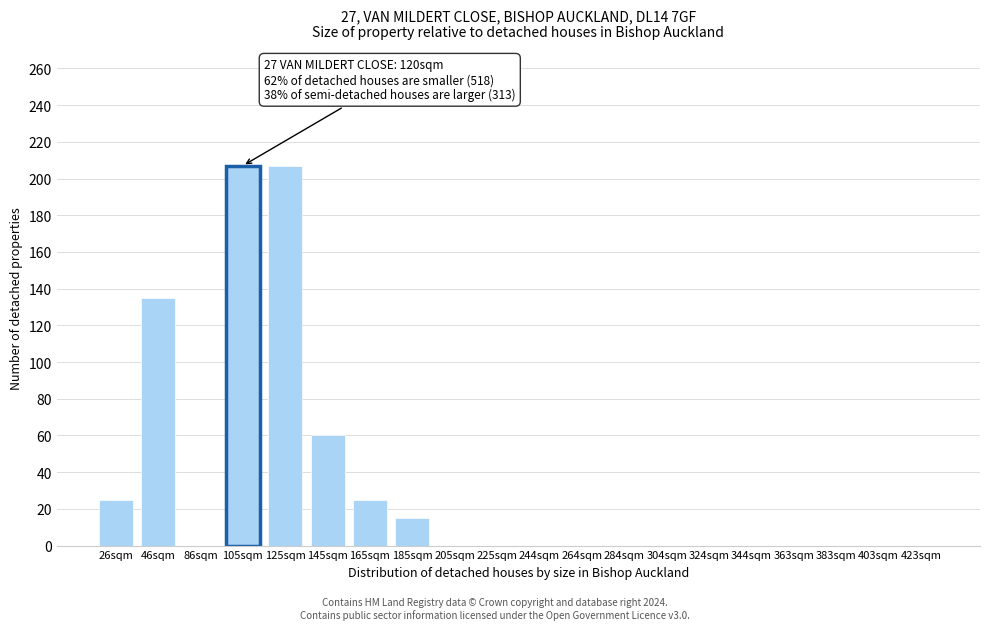

Reading right to left, extract all data points from this chart.

423sqm=0	403sqm=0	383sqm=0	363sqm=0	344sqm=0	324sqm=0	304sqm=0	284sqm=0	264sqm=0	244sqm=0	225sqm=0	205sqm=0	185sqm=15	165sqm=25	145sqm=60	125sqm=207	105sqm=207	86sqm=0	46sqm=135	26sqm=25